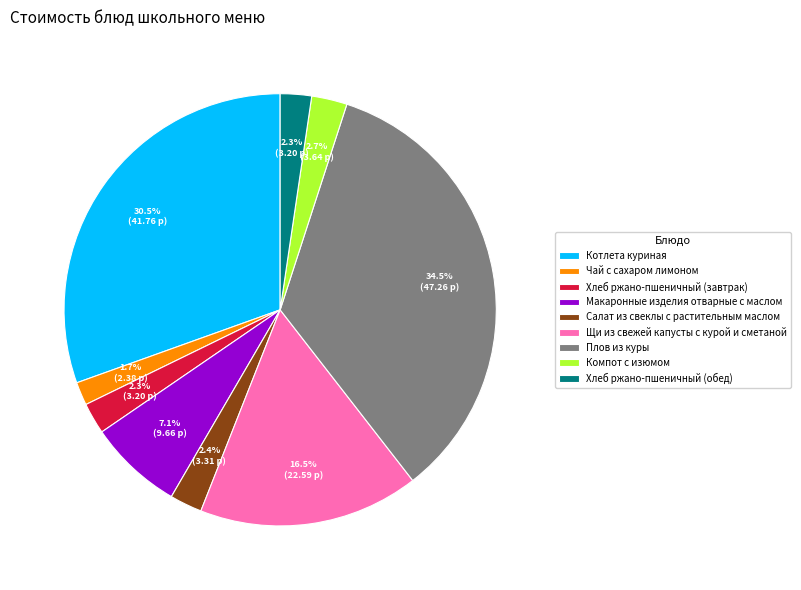

Does Чай с сахаром лимоном account for over 50% of the chart?

No